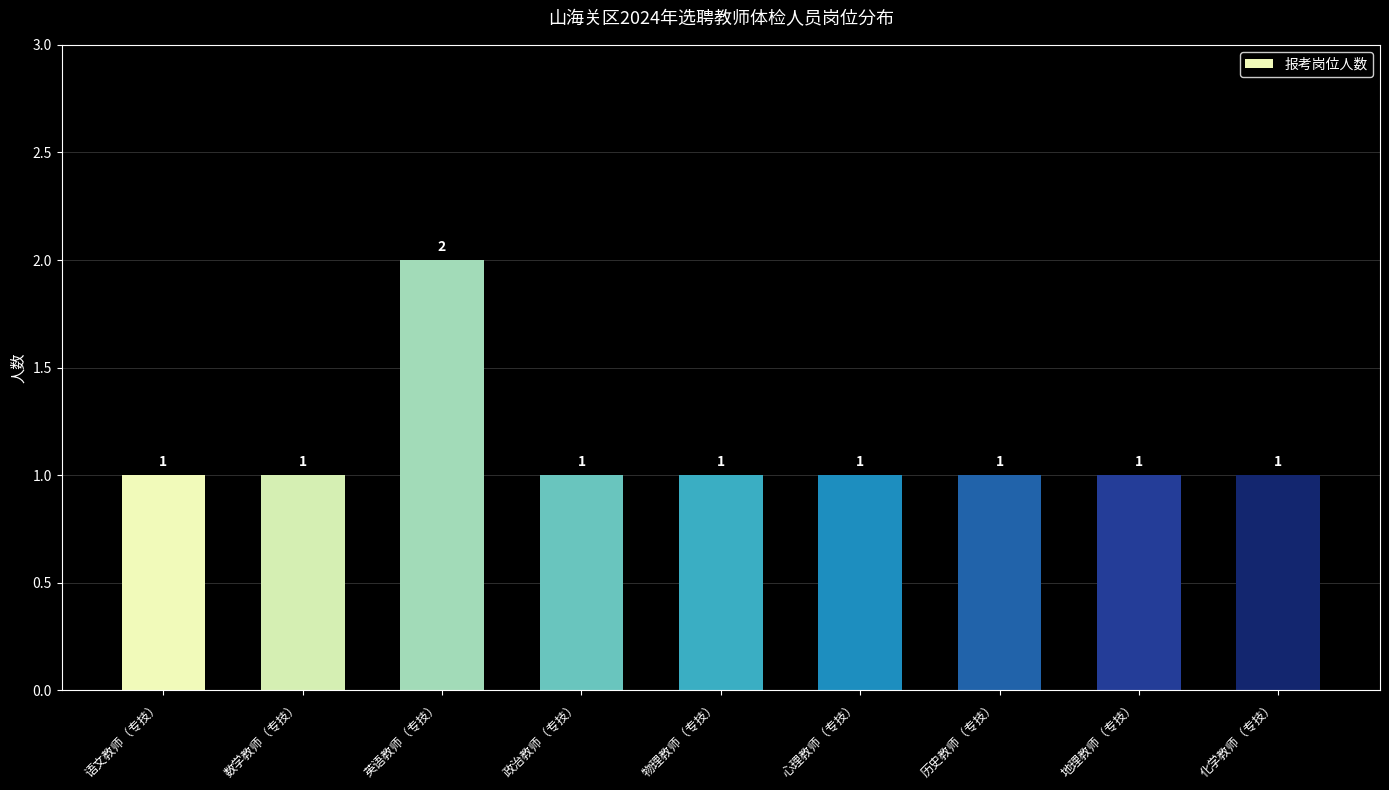

Which label corresponds to the largest value in the chart?

英语教师（专技）